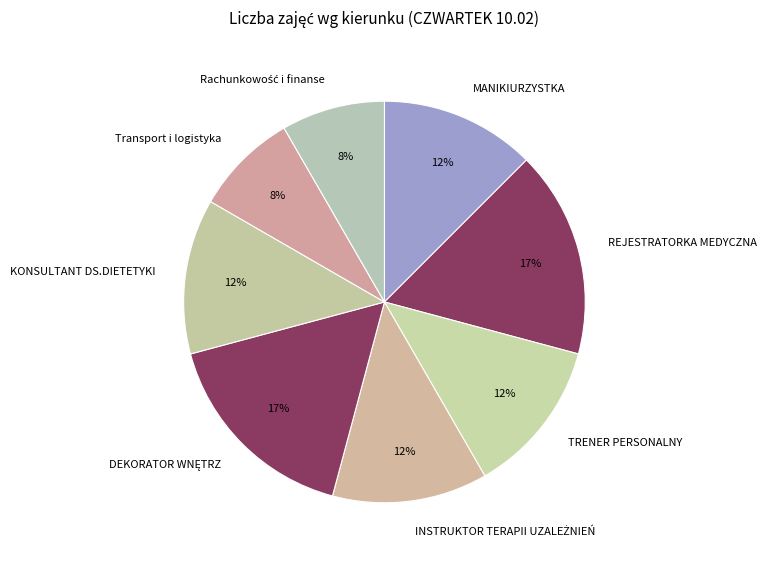

To the nearest percent, what percentage of the pie is Transport i logistyka?

8%